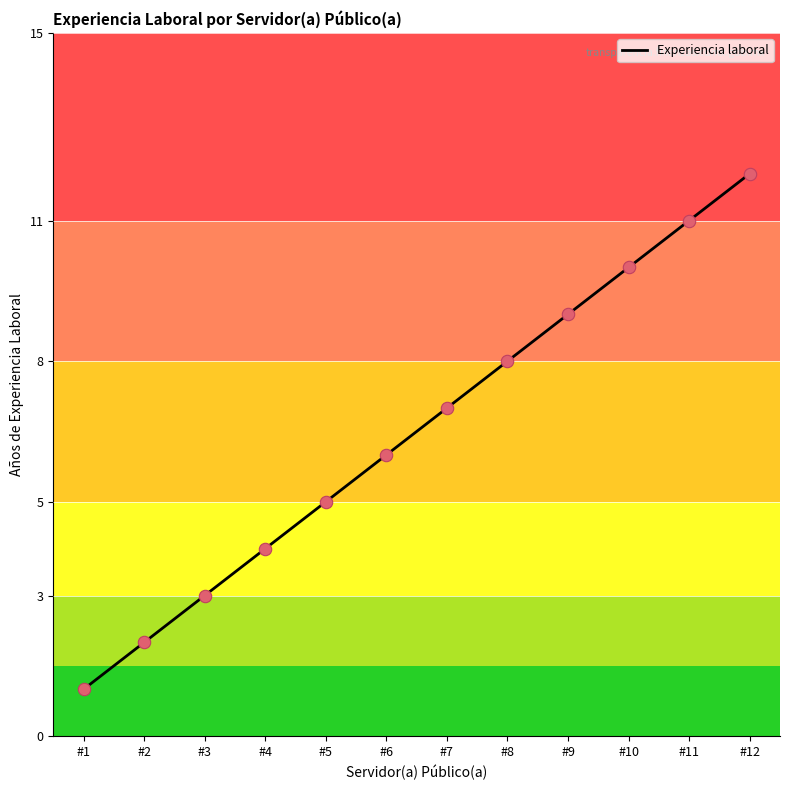

Which has a higher value, #11 or #2?

#11